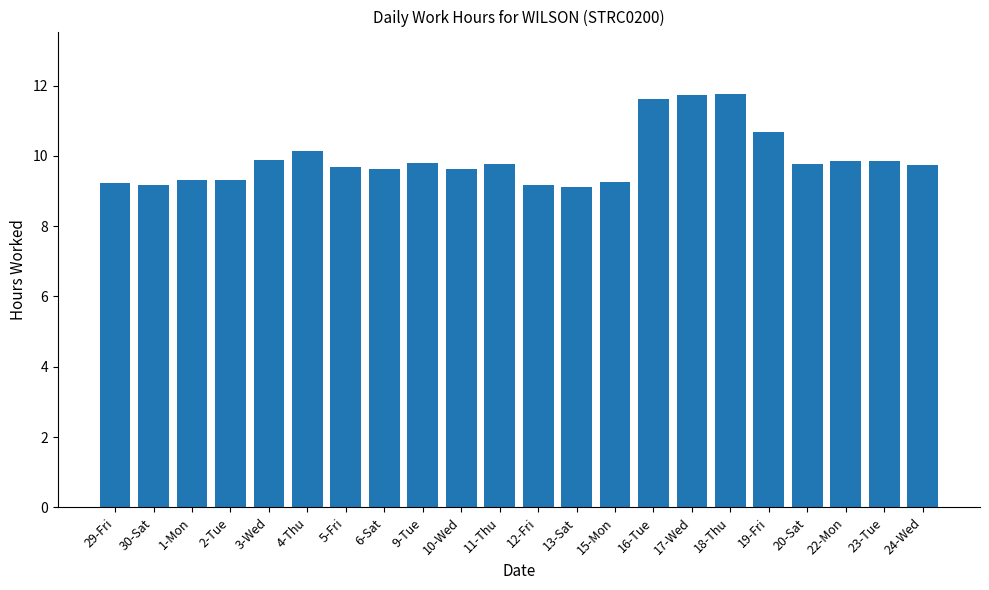

What is the average value?

9.9